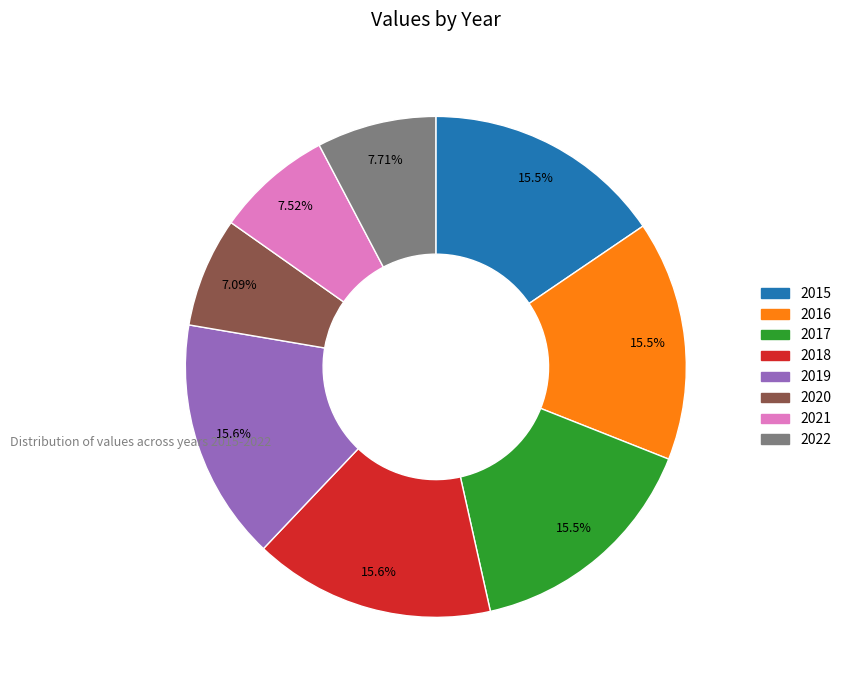

Count the number of slices in the pie.

8